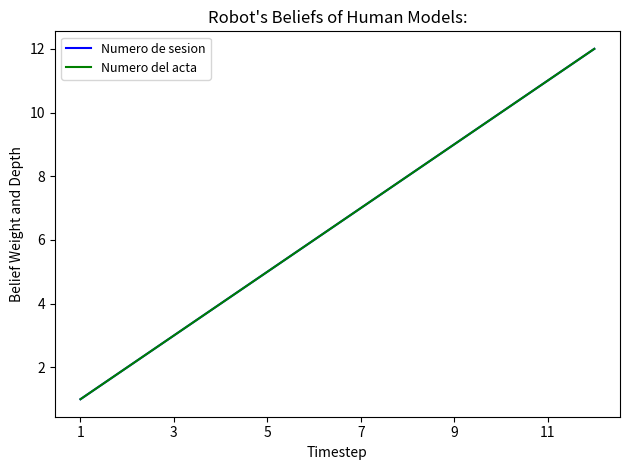

Reading left to right, list all the values displayed in this chart.

Numero de sesion: 1	2	3	4	5	6	7	8	9	10	11	12
Numero del acta: 1	2	3	4	5	6	7	8	9	10	11	12